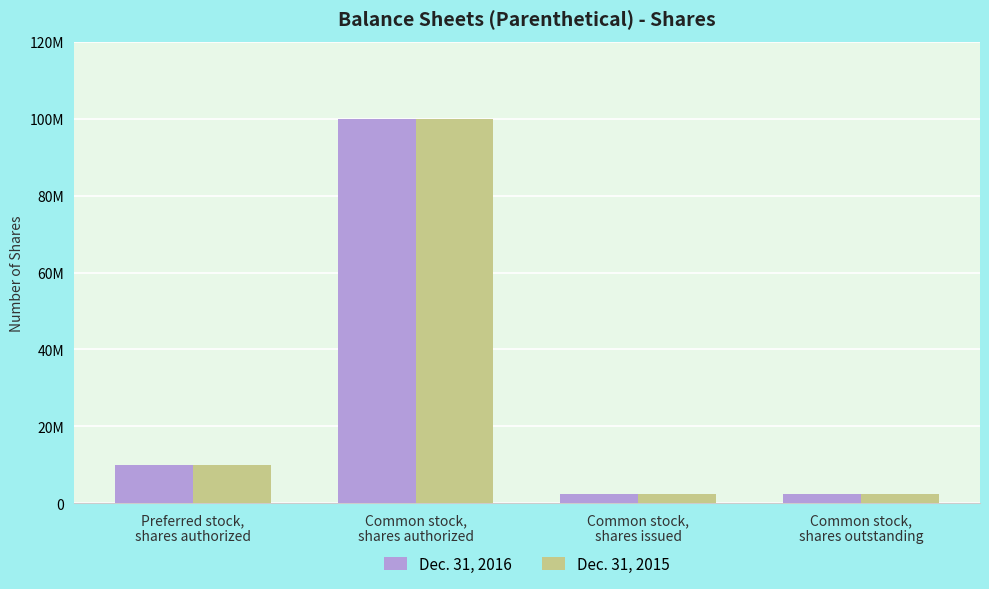

Which has a higher value, Preferred stock,
shares authorized or Common stock,
shares outstanding?

Preferred stock,
shares authorized